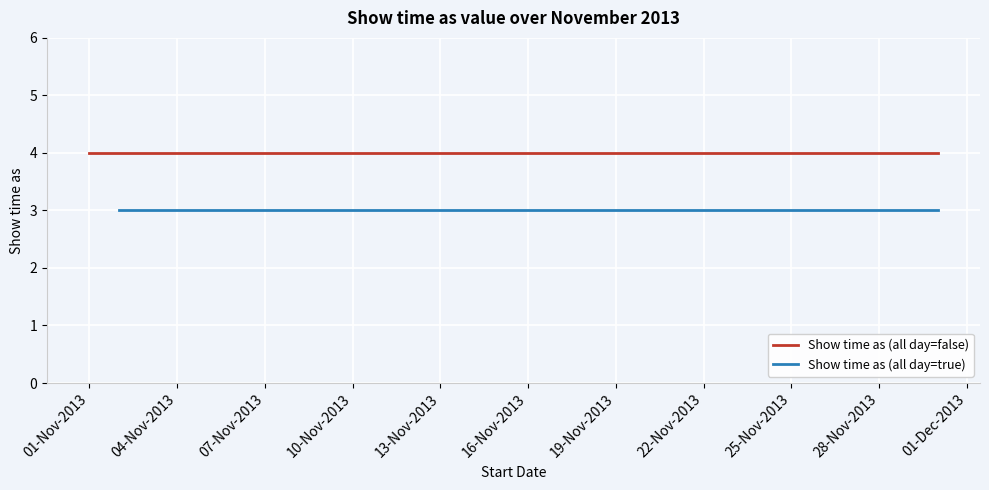

Which category has the lowest value in the Show time as (all day=true) series?

01-Nov-2013